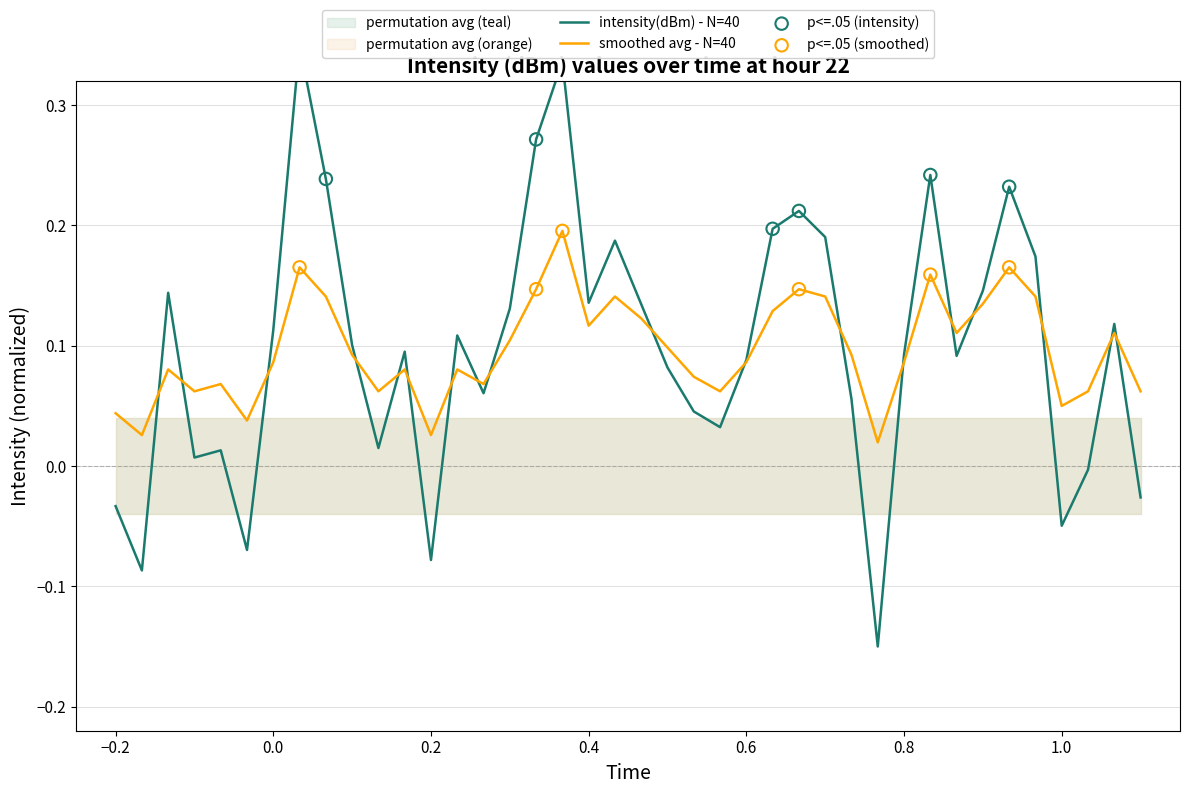

Which series has the widest spread of Y values?

intensity(dBm)